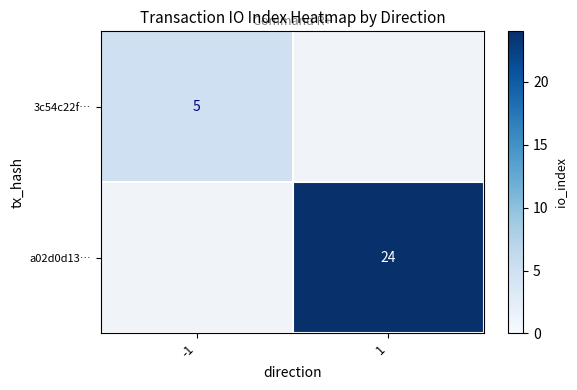

Is the value of a02d0d13… at 1 greater than the value of 3c54c22f… at -1?

Yes